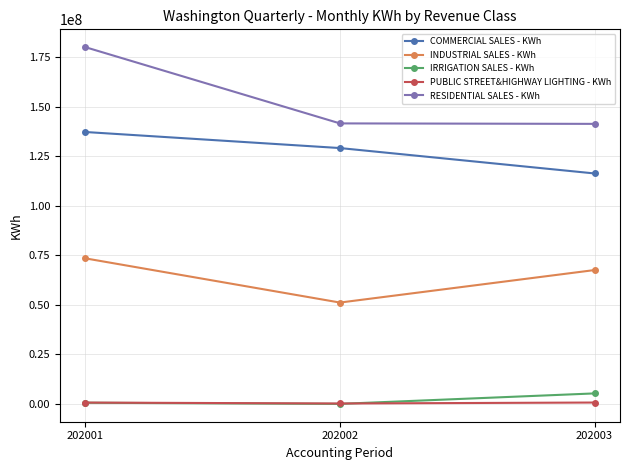

What is the maximum value shown in the chart?

180012745